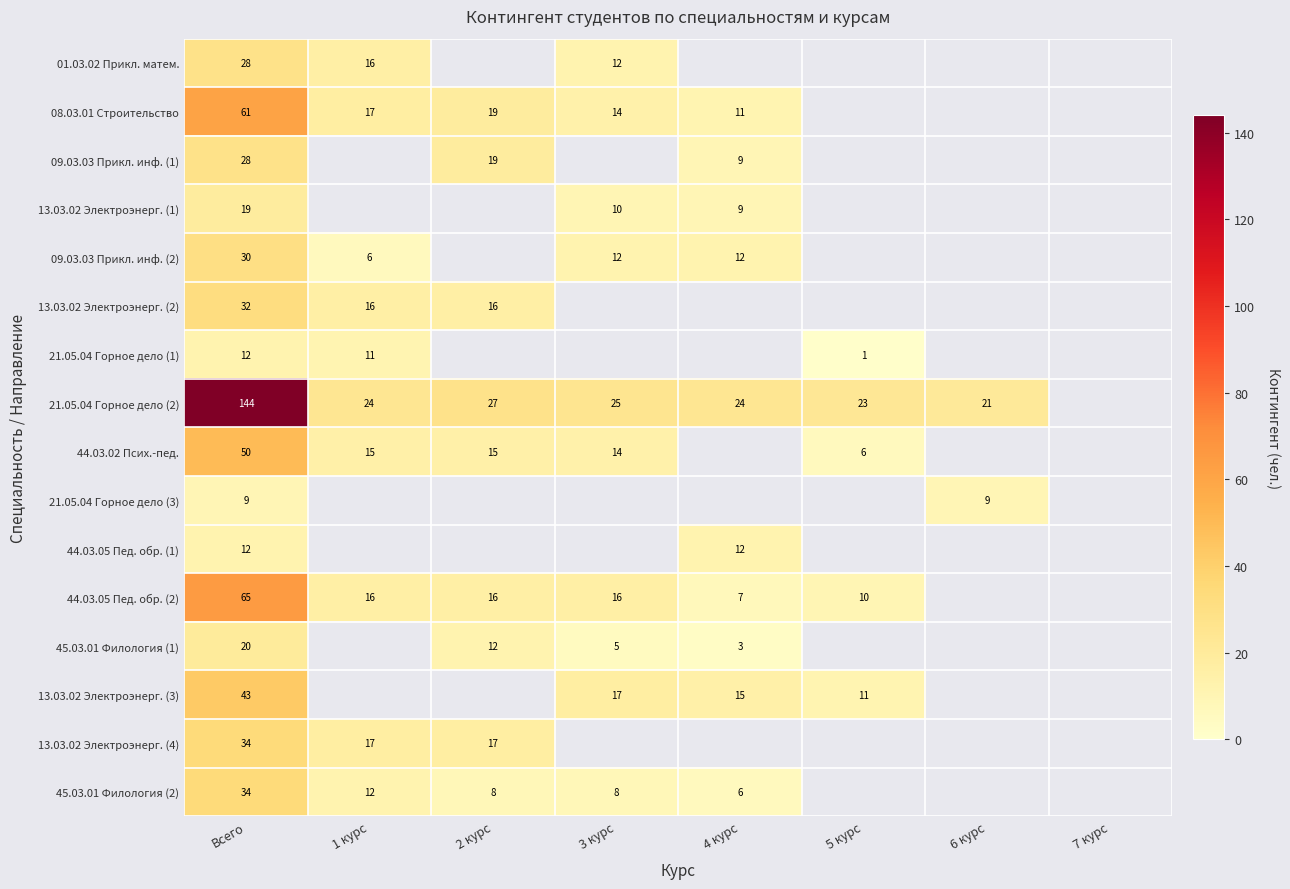

The 21.05.04 Горное дело (2) series shows 53 at Всего. True or false?

False